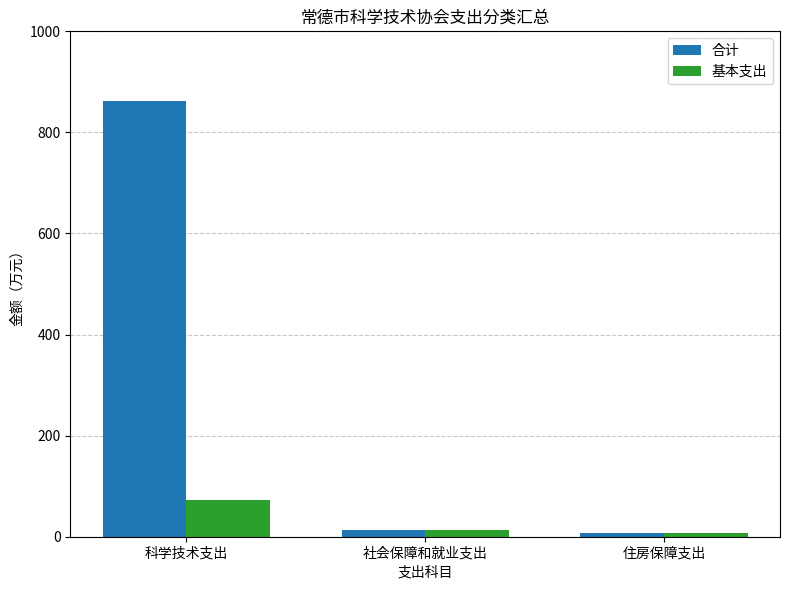

Are the bars horizontal?

No